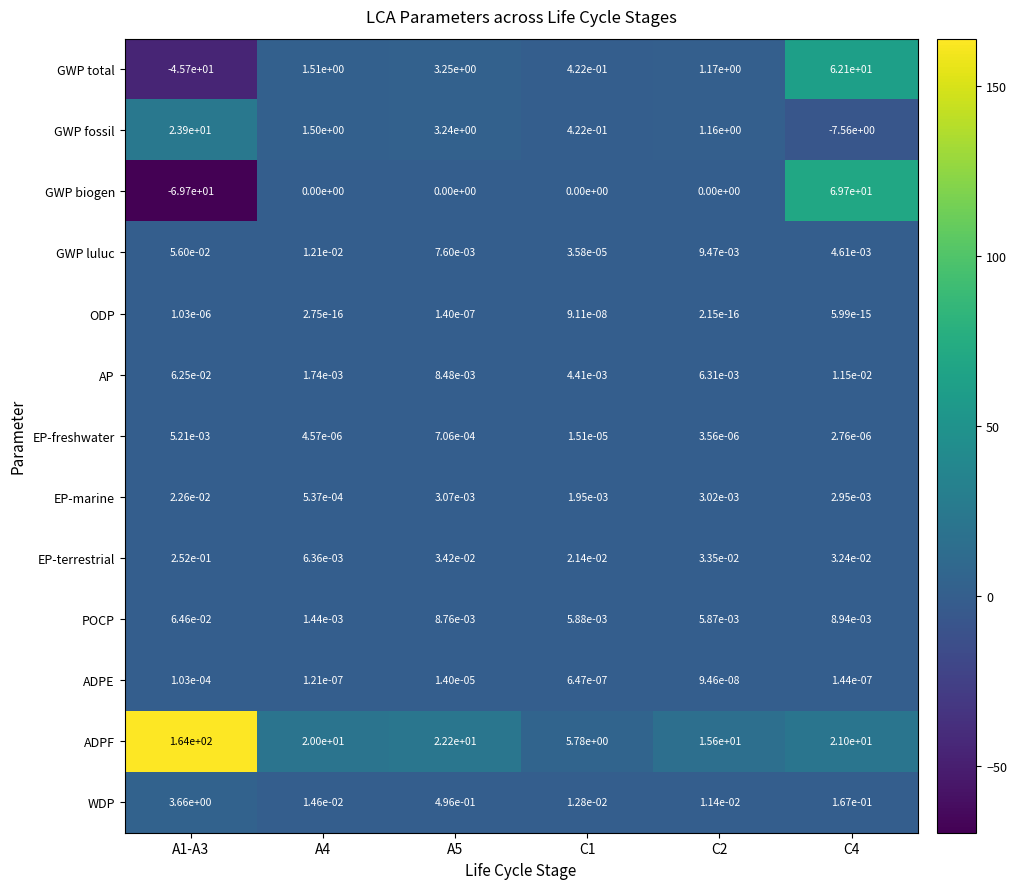

The AP series shows 0.0 at C4. True or false?

True